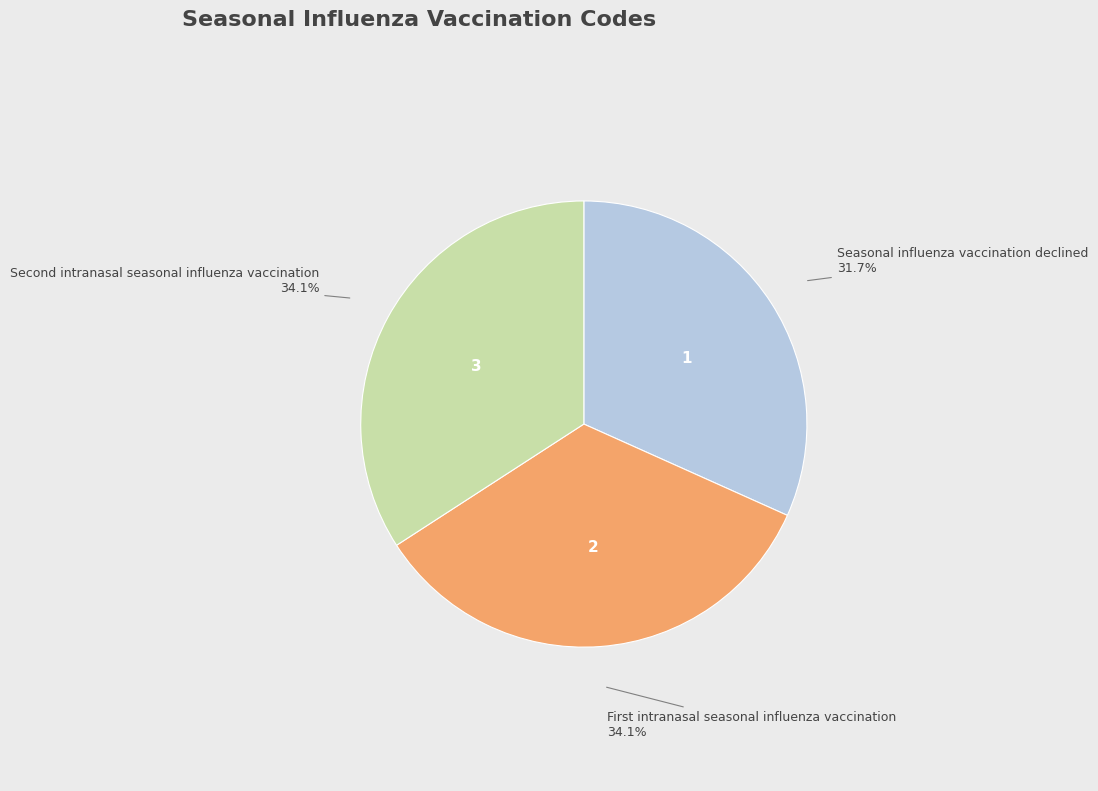

What is the smallest slice in the pie chart?

Seasonal influenza vaccination declined